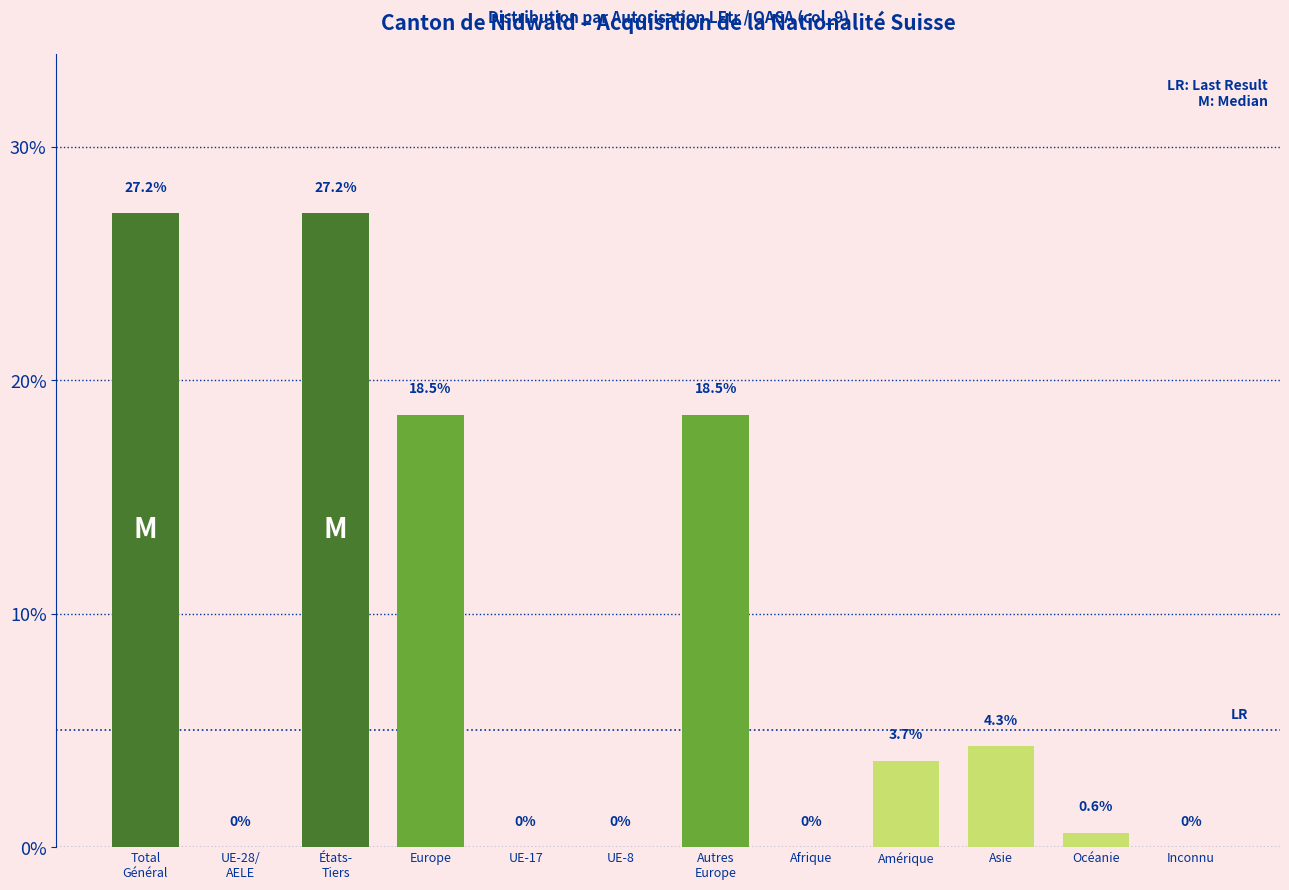

What is the change in value from Europe to Afrique?

-18.5